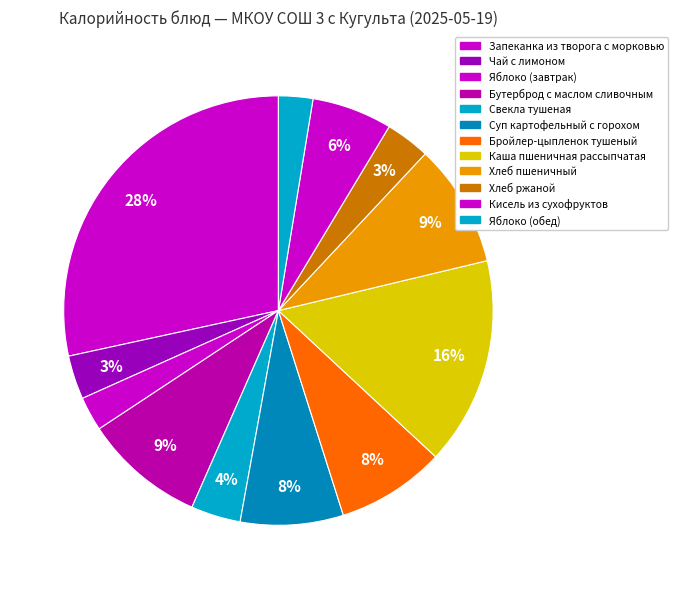

Rank the categories by value from lowest to highest.

Яблоко (завтрак), Яблоко (обед), Чай с лимоном, Хлеб ржаной, Свекла тушеная, Кисель из сухофруктов, Суп картофельный с горохом, Бройлер-цыпленок тушеный, Бутерброд с маслом сливочным, Хлеб пшеничный, Каша пшеничная рассыпчатая, Запеканка из творога с морковью